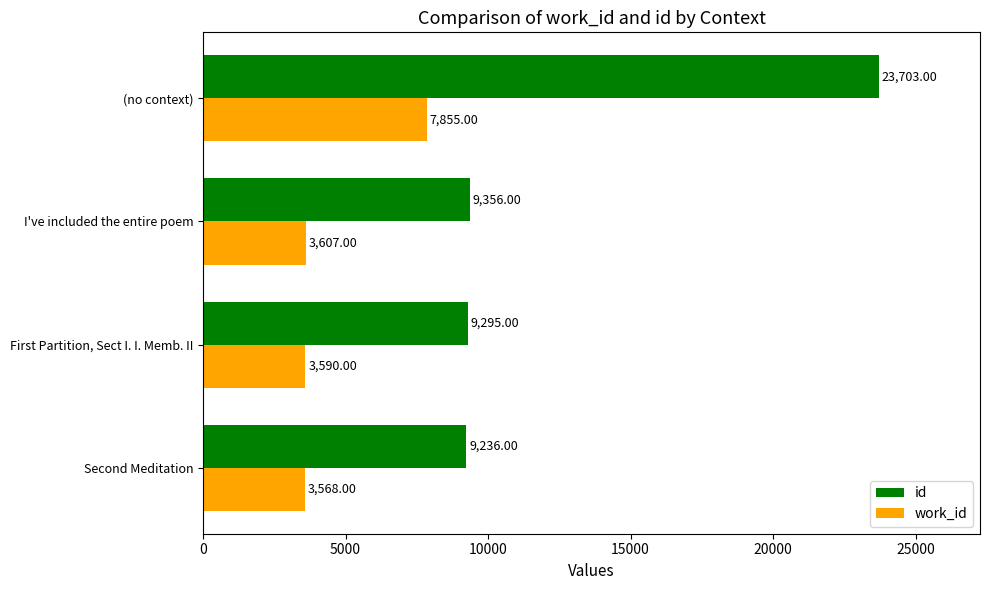

At I've included the entire poem, list the series in order from largest to smallest.

id, work_id